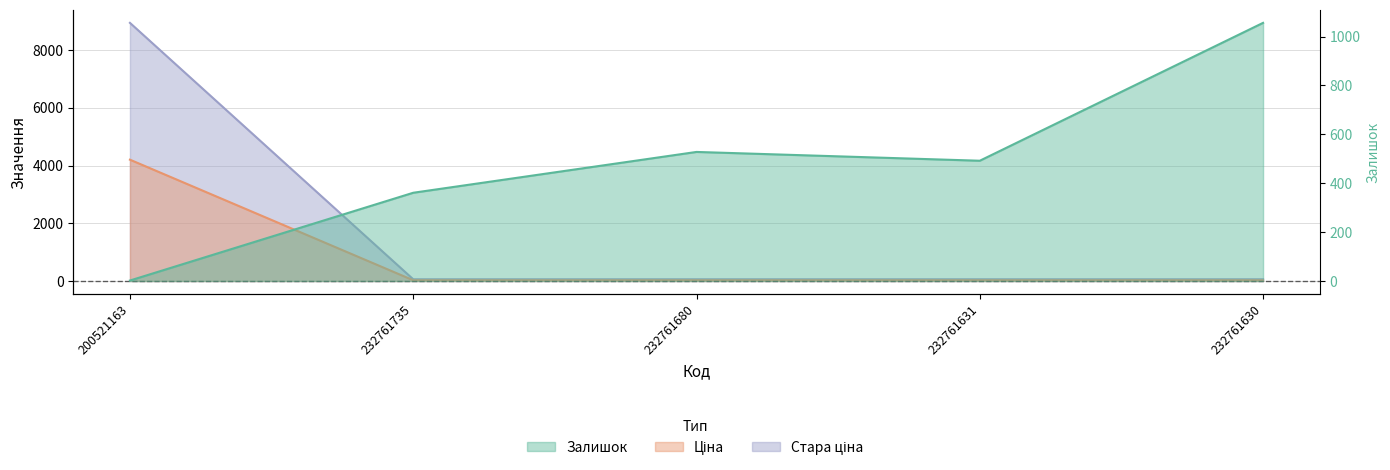

What is the spread (max minus min) of values at 232761680?

501.0